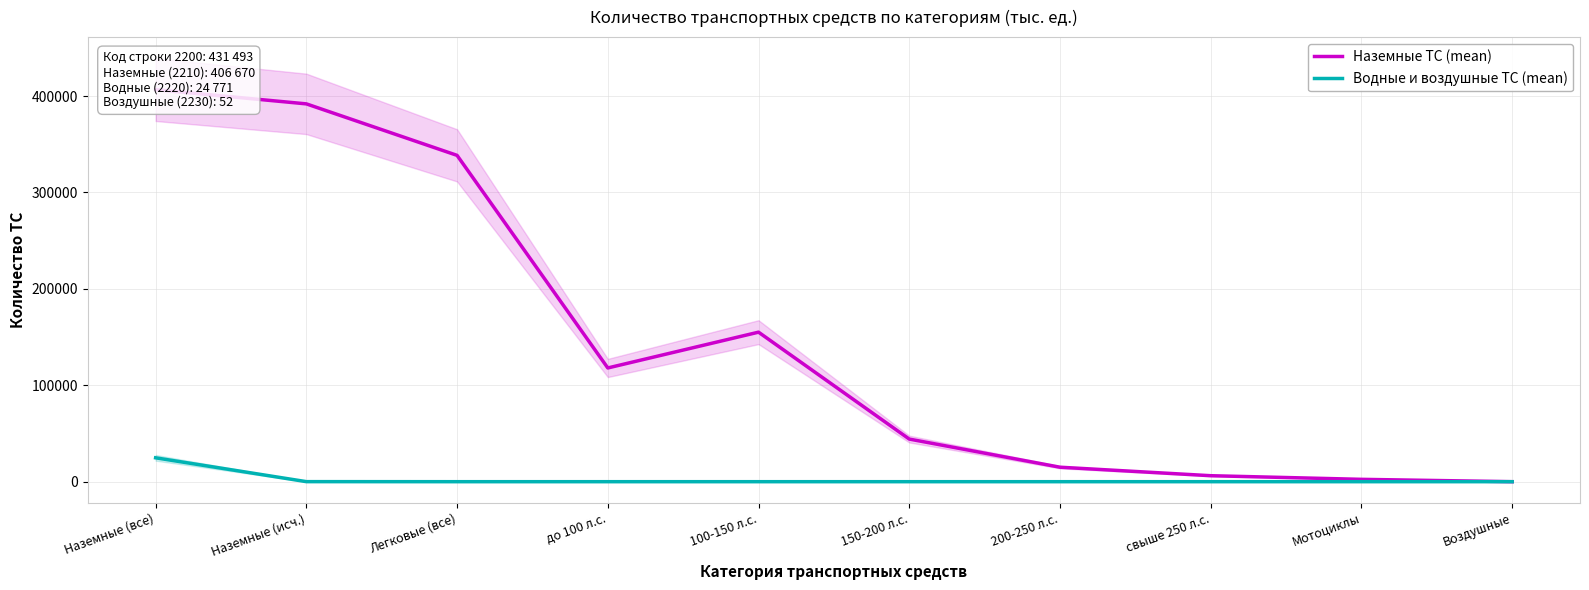

What is the maximum value for Наземные ТС (mean)?

406670